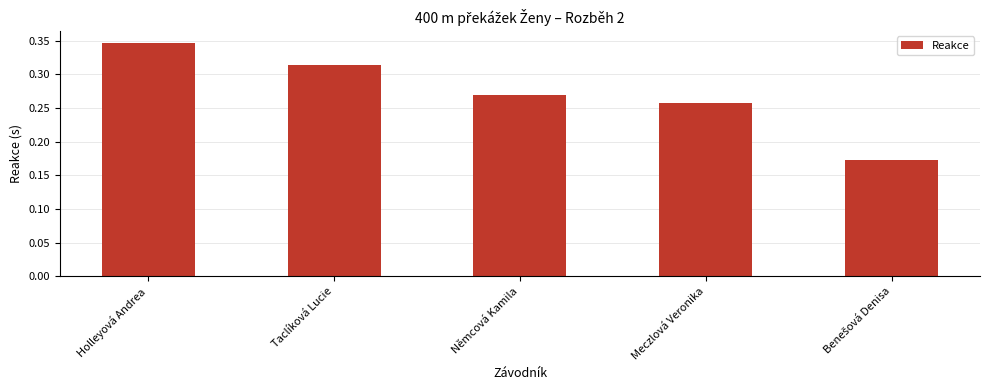

What is the difference between the second highest and minimum values?

0.1